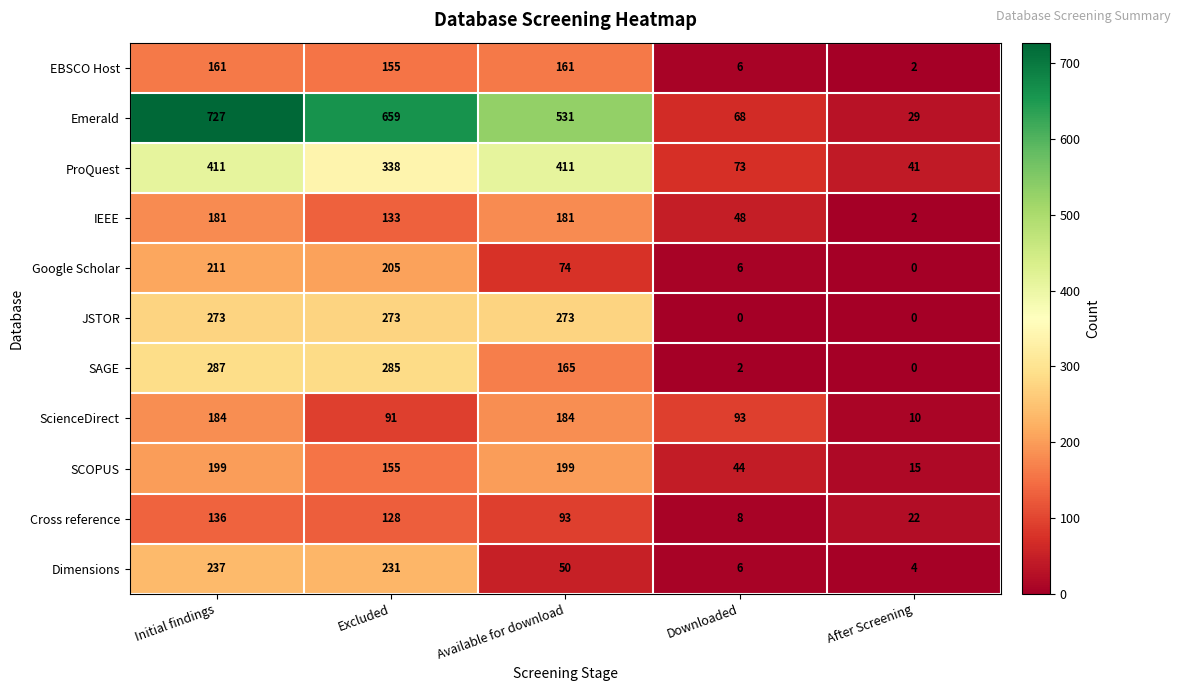

What is the average value of the ProQuest series?

255